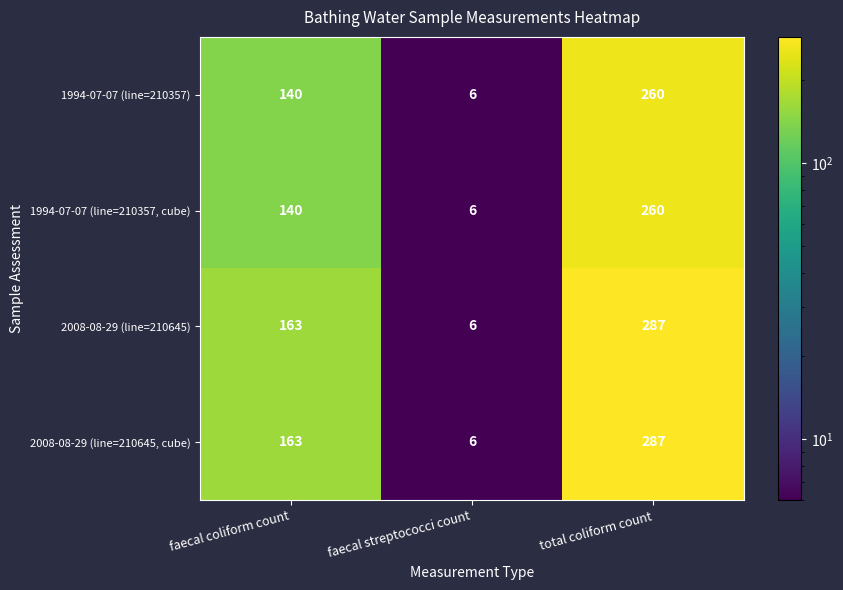

What is the total value across all series at total coliform count?

1094